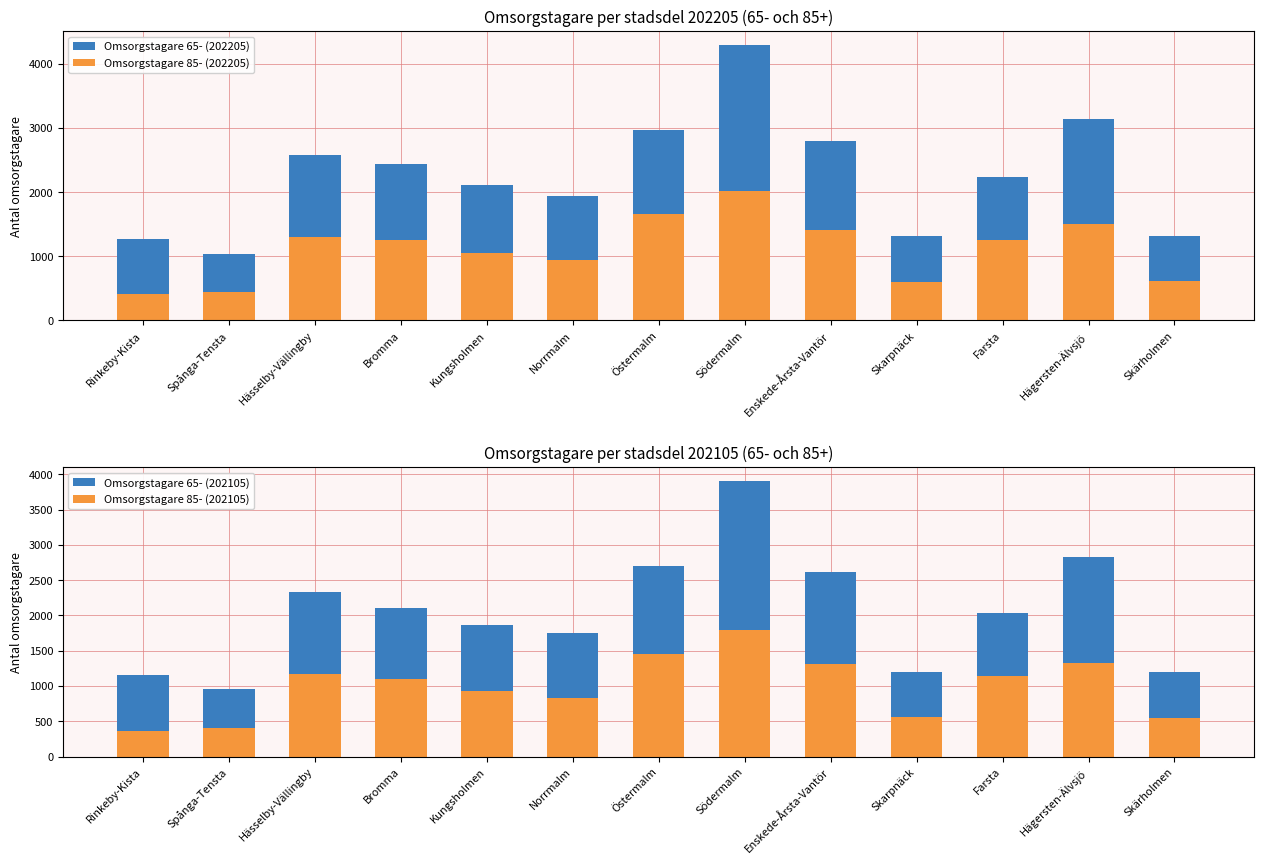

Where does the Omsorgstagare 85- (202205) series first go above 1247?

Hässelby-Vällingby